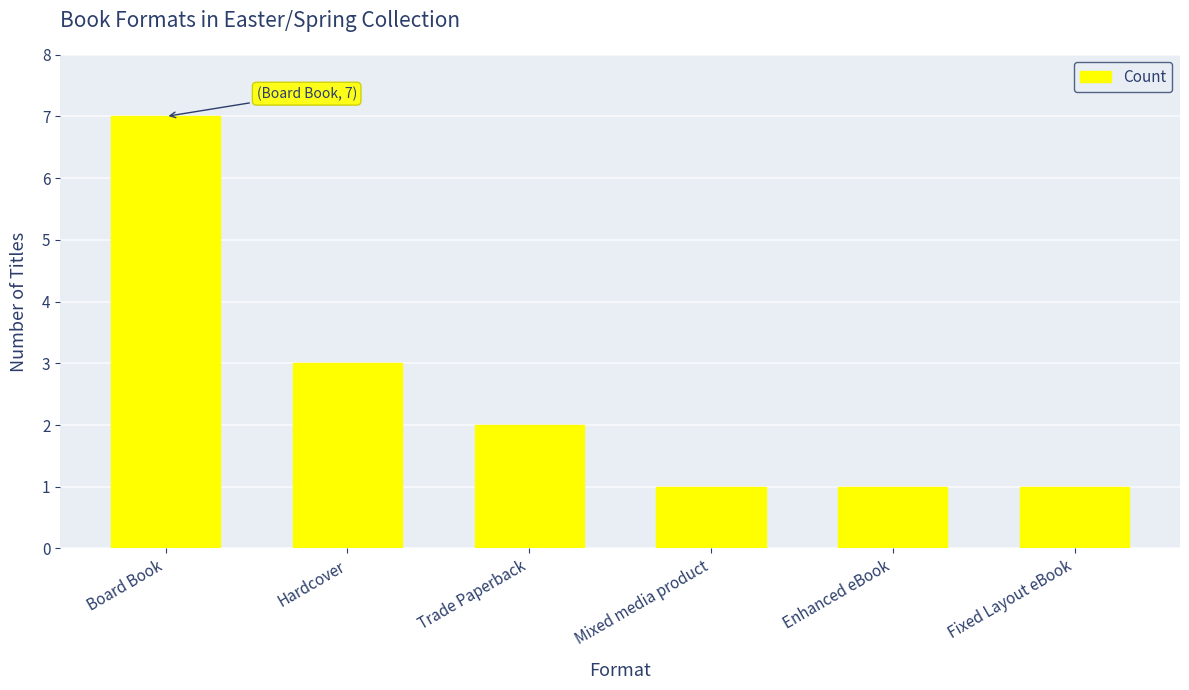

What value does the data have at Hardcover?

3